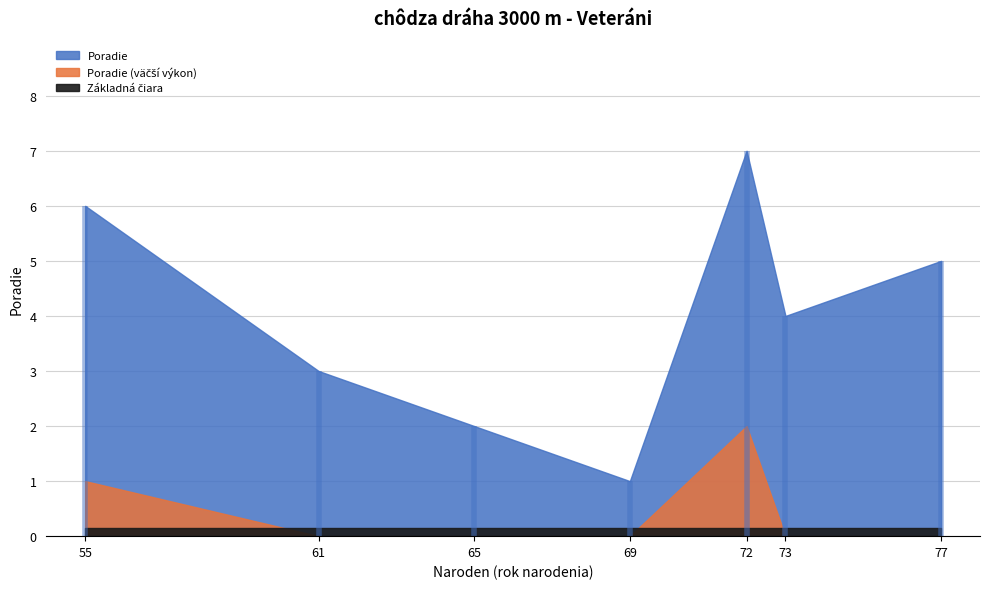

Is it true that the value at 69 is 1?

True